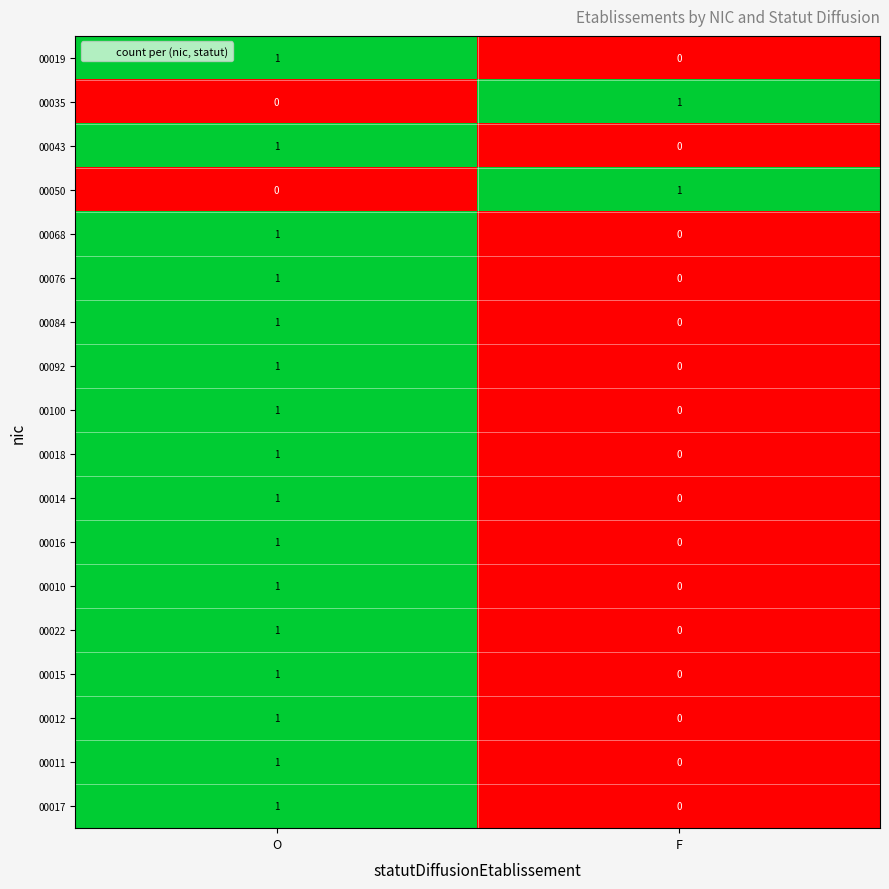

The value of 00017 at O is 1. True or false?

True